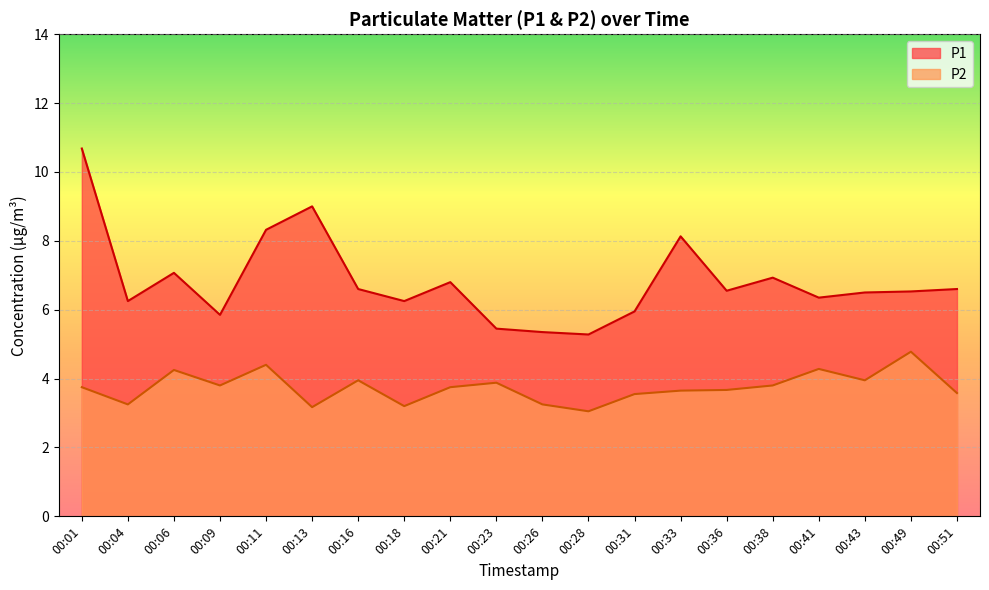

Which label corresponds to the largest value in the chart?

00:01